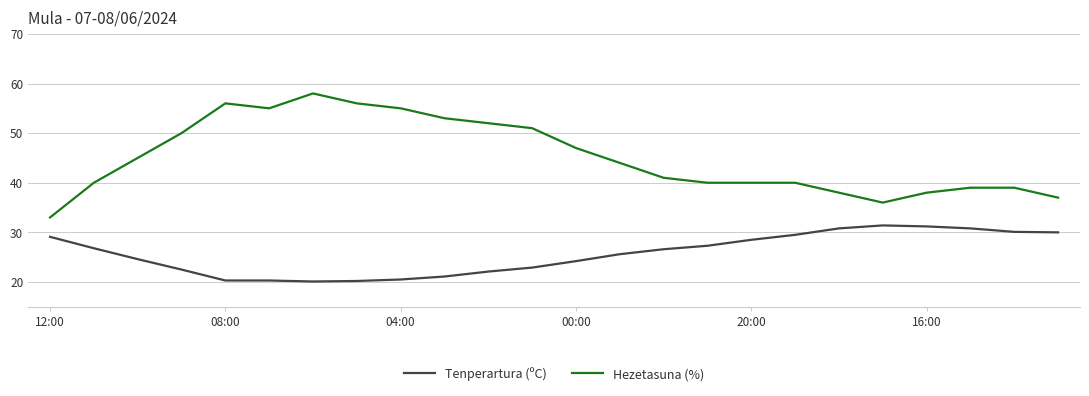

What is the difference between the maximum and minimum values in the Hezetasuna (%) series?

25.0